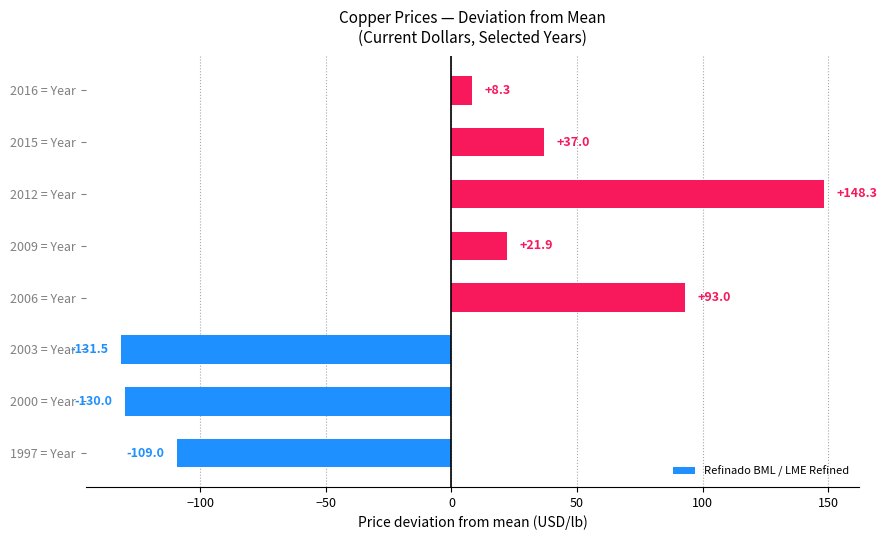

Reading bottom to top, list all the values displayed in this chart.

-109.0	-130.0	-131.5	93.0	21.9	148.3	37.0	8.3